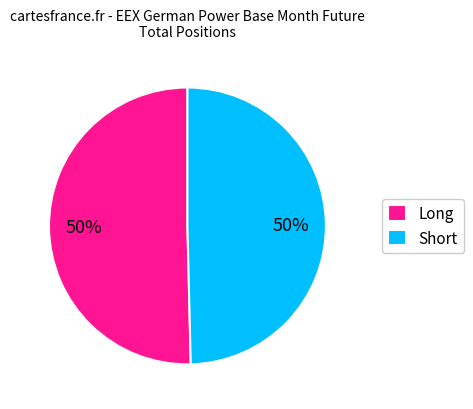

Count the number of slices in the pie.

2